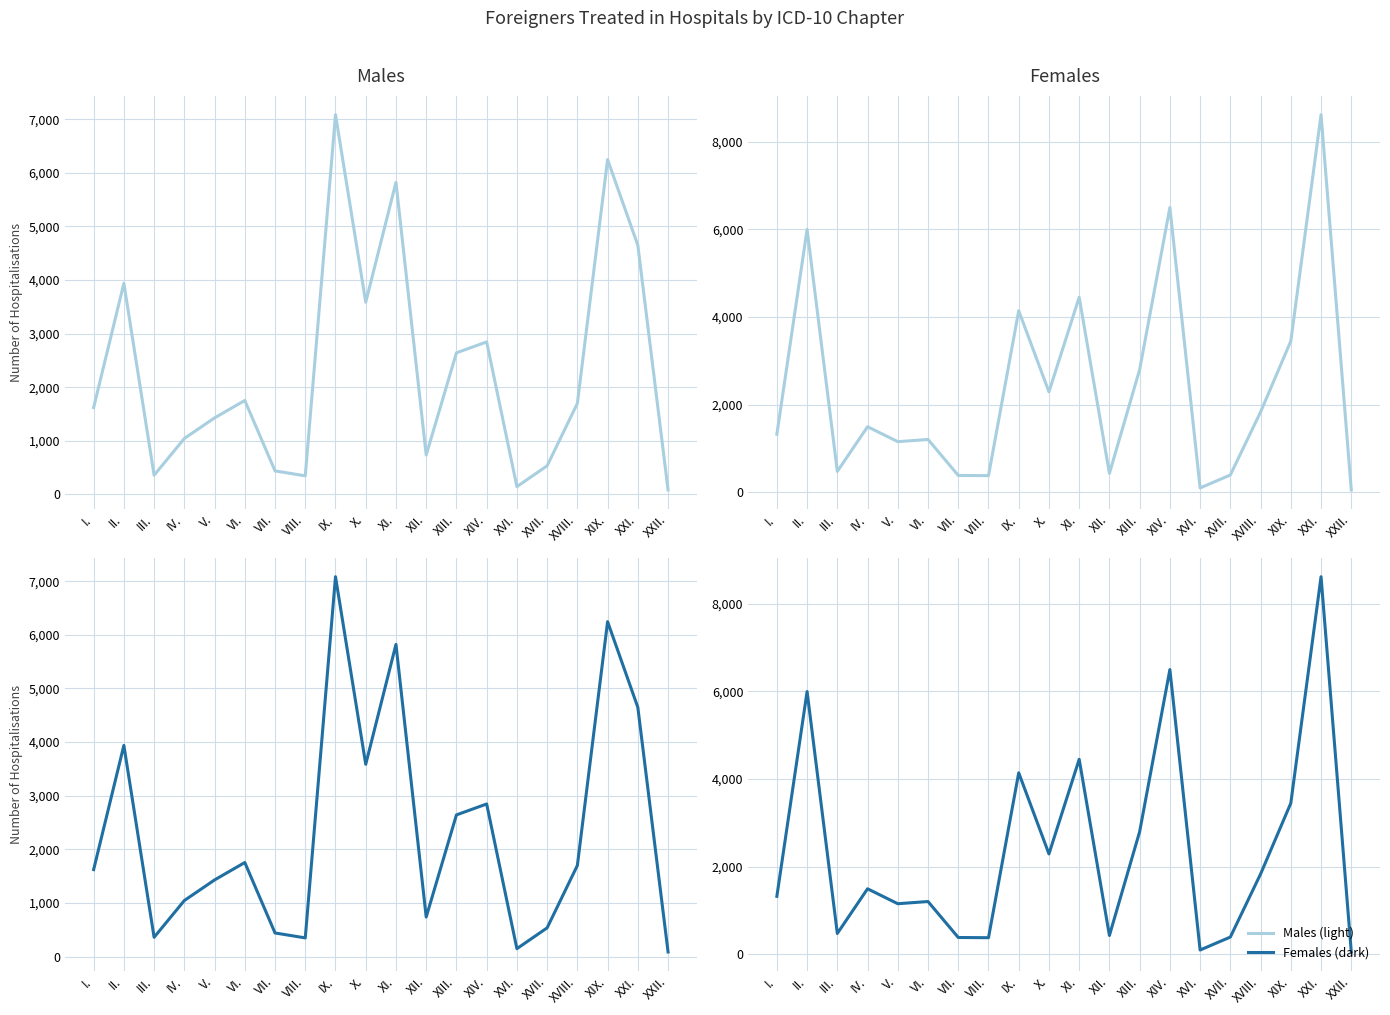

What is the label of the 10th point from the right?

XI.